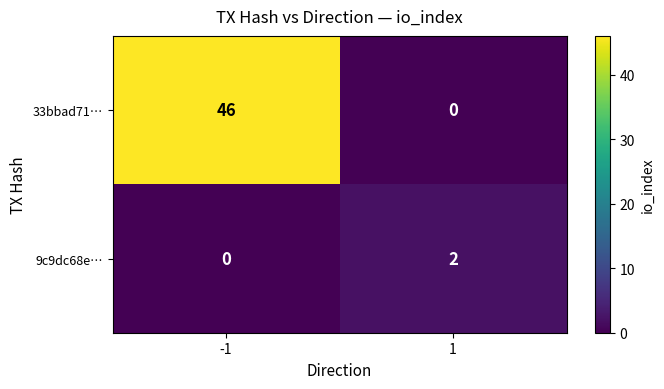

How many data points does each series have?

2